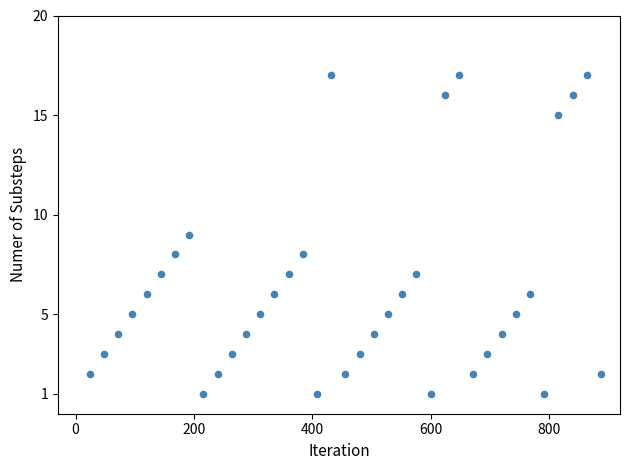

What is the range of X values (max minus min)?

864